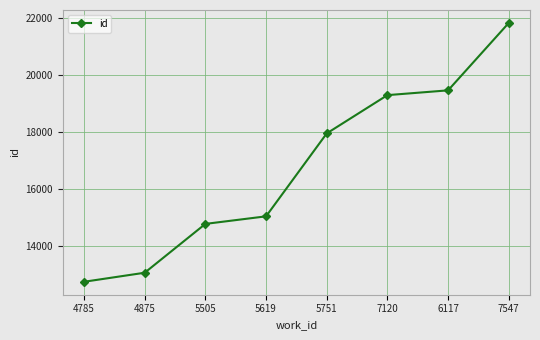

Which has a higher value, 7547 or 5751?

7547